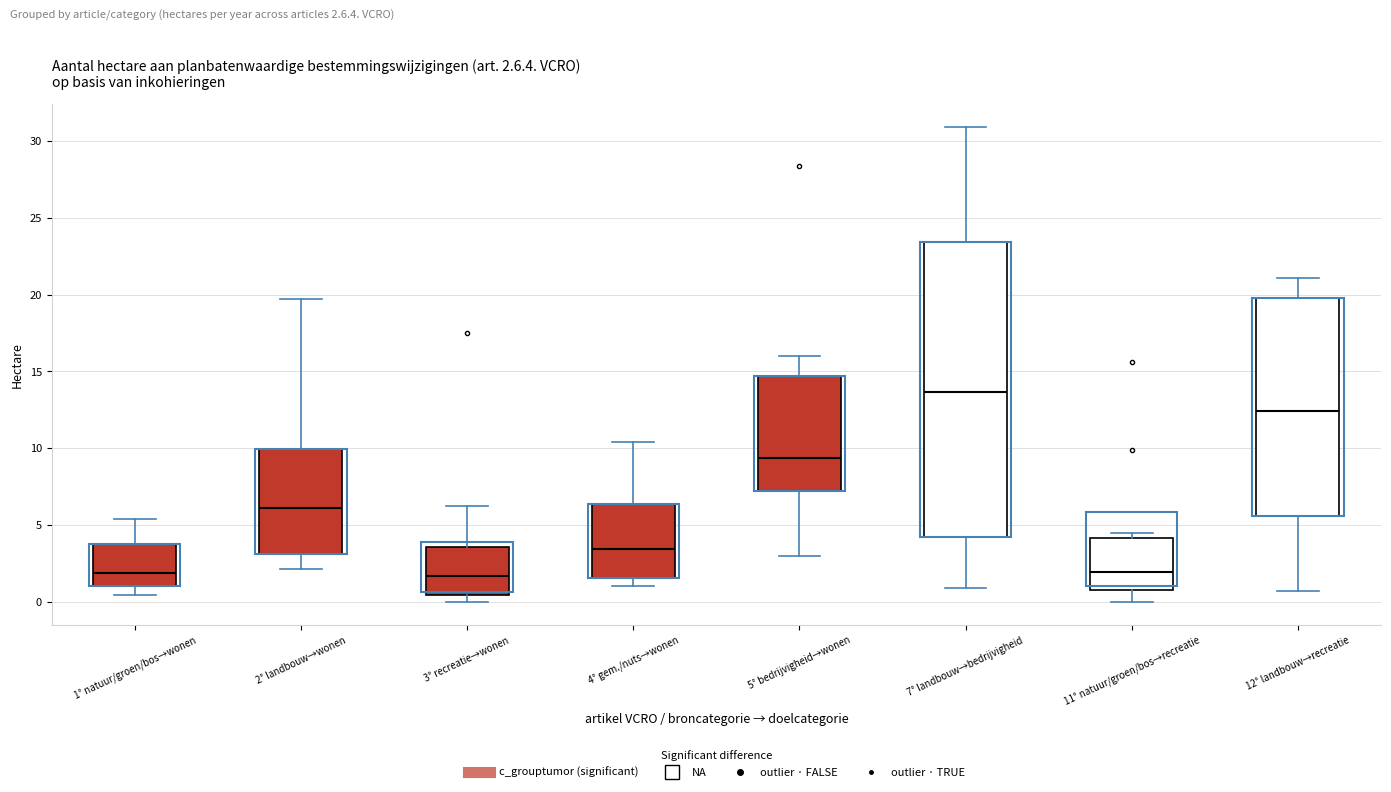

Comparing the boxes themselves (not the whiskers), which one is the tallest?

7° landbouw→bedrijvigheid